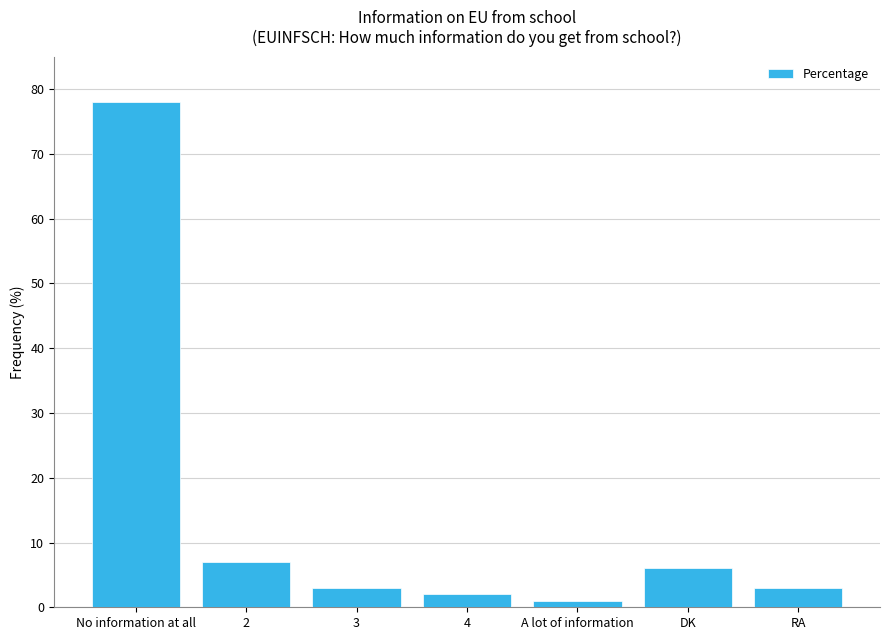

How many distinct data groups are displayed?

1